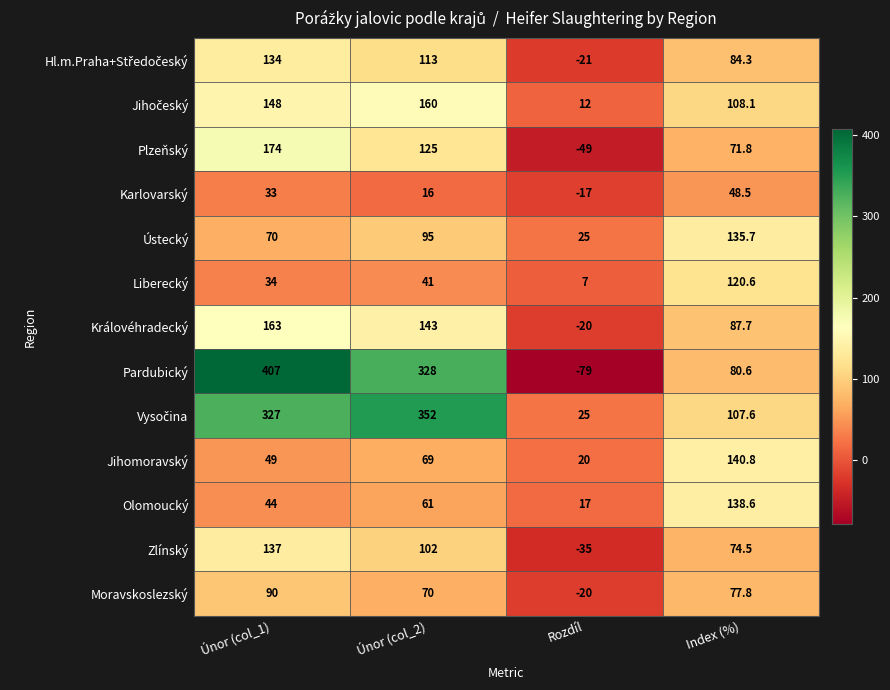

What is the difference between the maximum and minimum values in the Liberecký series?

113.6